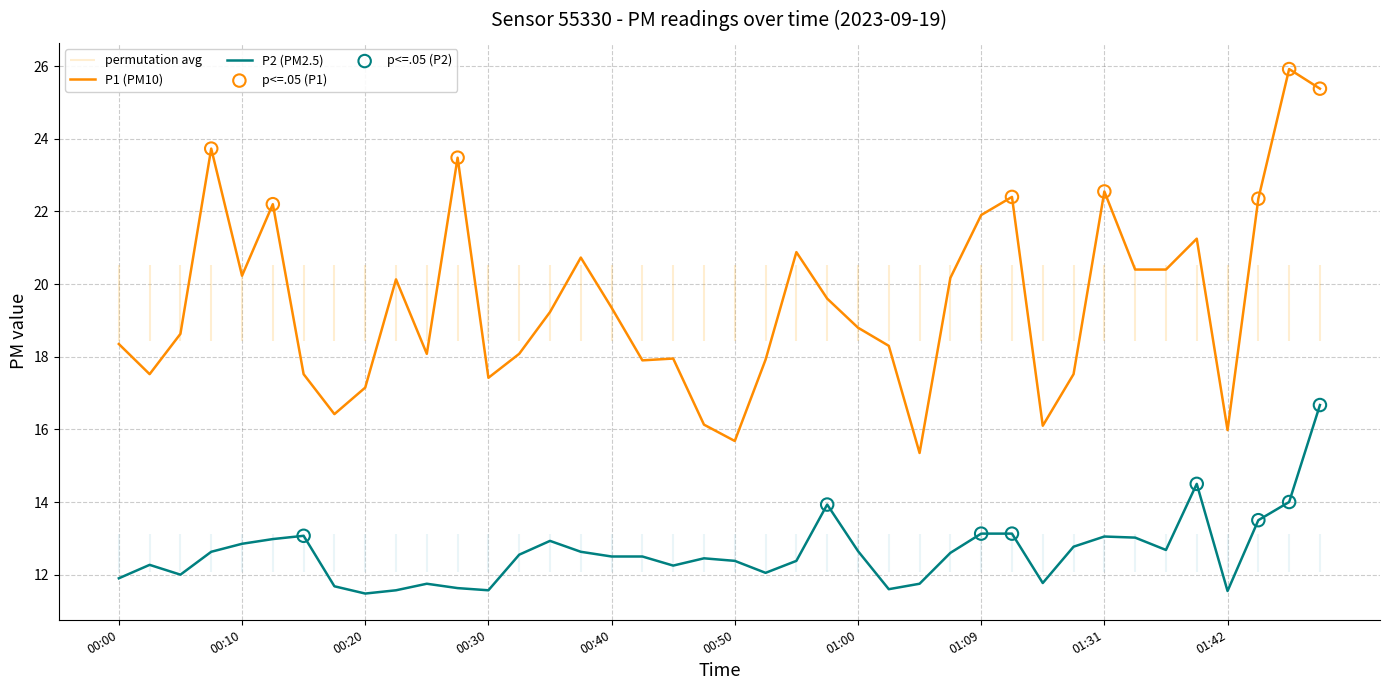

Is the value of P2 at 00:27 greater than the value of P1 at 00:15?

No